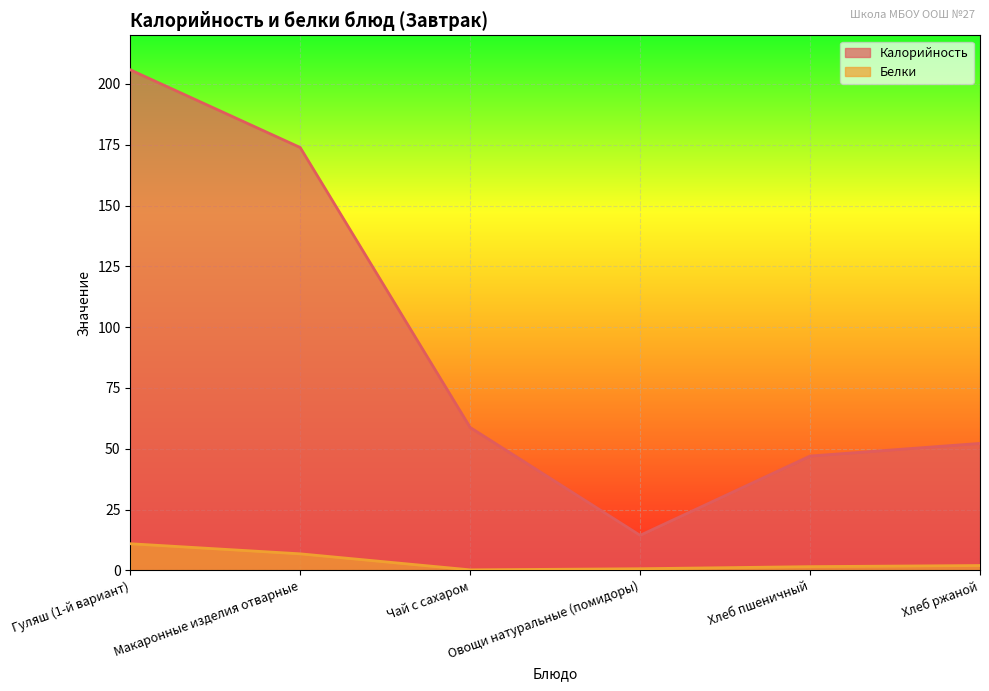

Reading left to right, extract all data points from this chart.

Калорийность: Гуляш (1-й вариант)=205.8	Макаронные изделия отварные=173.9	Чай с сахаром=58.8	Овощи натуральные (помидоры)=14.4	Хлеб пшеничный=47.0	Хлеб ржаной=52.2
Белки: Гуляш (1-й вариант)=10.9	Макаронные изделия отварные=6.8	Чай с сахаром=0.2	Овощи натуральные (помидоры)=0.7	Хлеб пшеничный=1.5	Хлеб ржаной=2.0